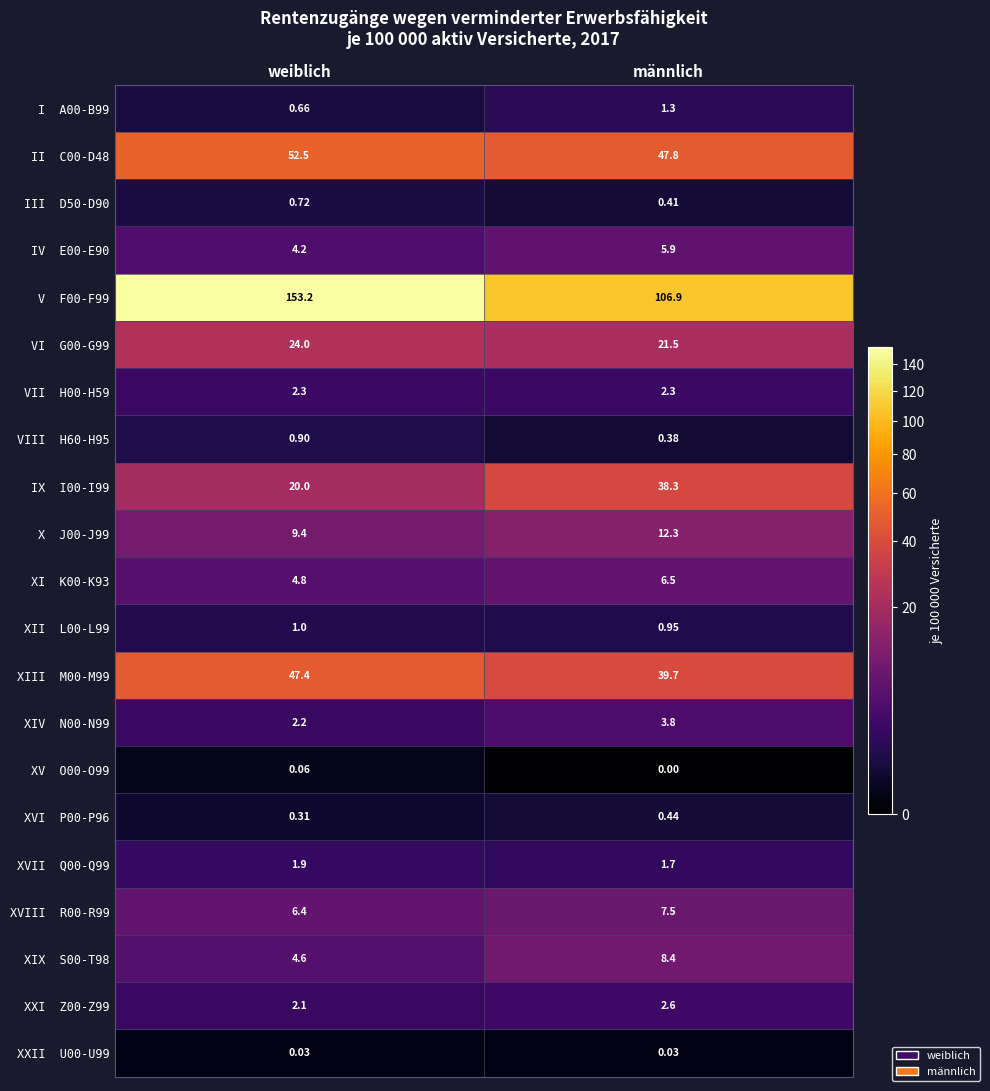

At which category is the sum across all series the highest?

weiblich